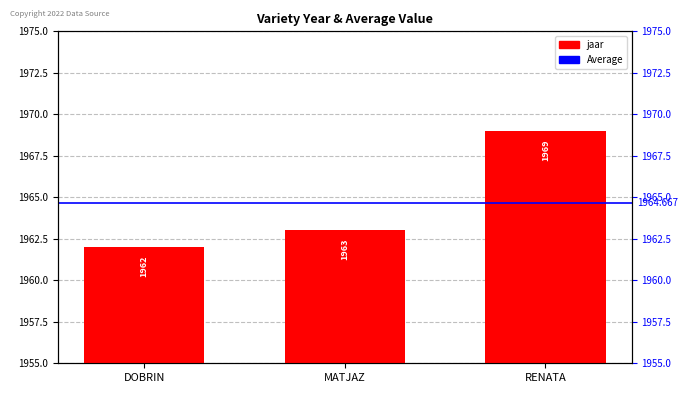

True or false: the data shows 1969 at RENATA.

True